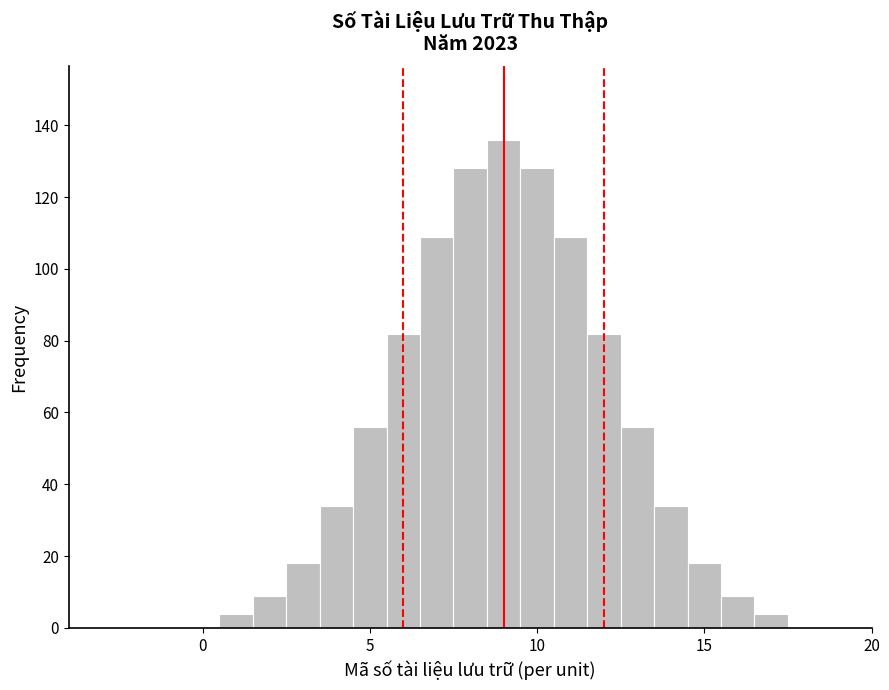

Read against the x-axis, roughly where is the centre of the tallest bar?

9.0